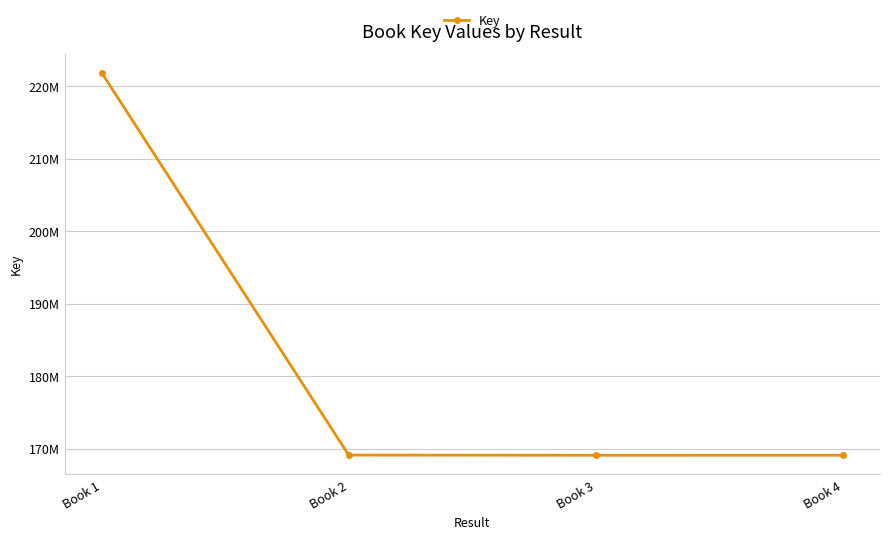

What is the change in value from Book 1 to Book 2?

-52712156